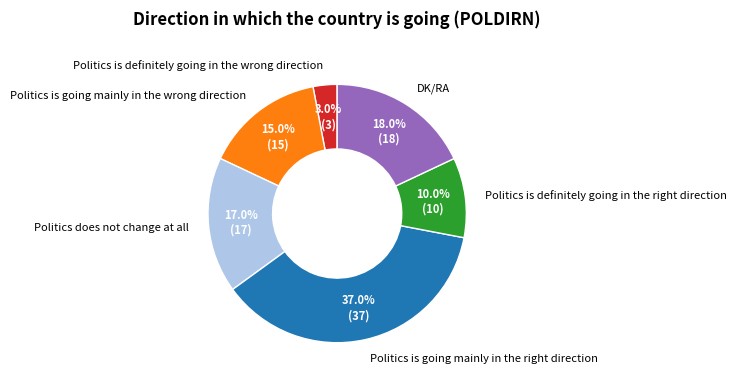

To the nearest percent, what is the difference between the largest and smallest slice percentages?

34%